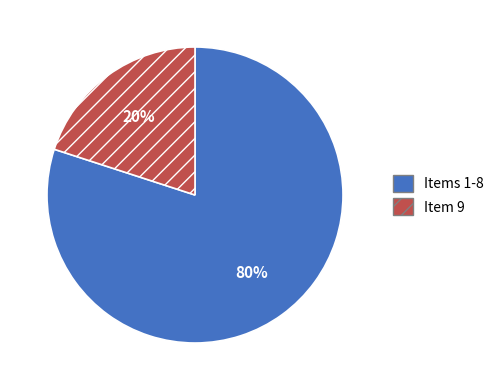

Is there any slice that represents more than half of the pie?

Yes